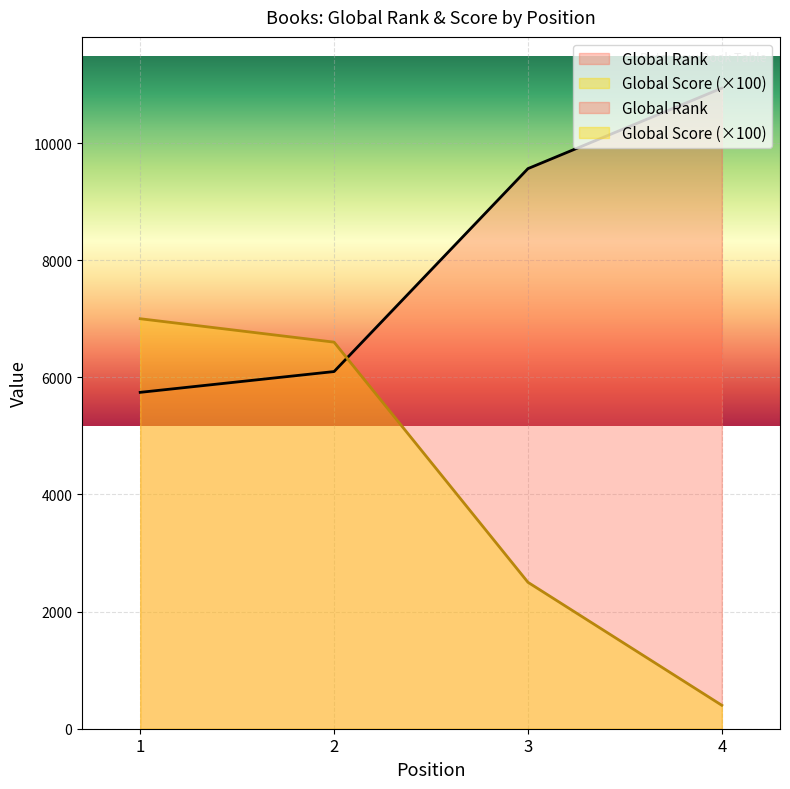

Rank the series by their maximum value, from highest to lowest.

Global Rank, Global Score